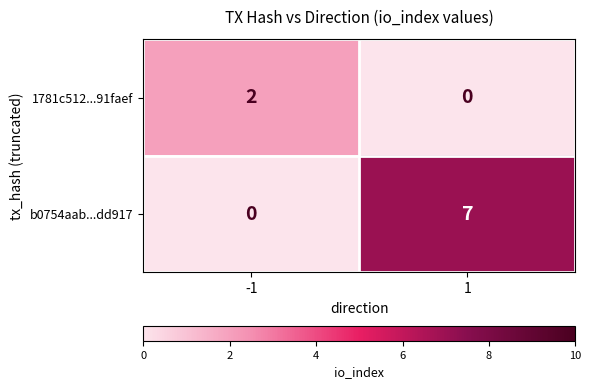

The value of 1781c512...91faef at 1 is -1. True or false?

False